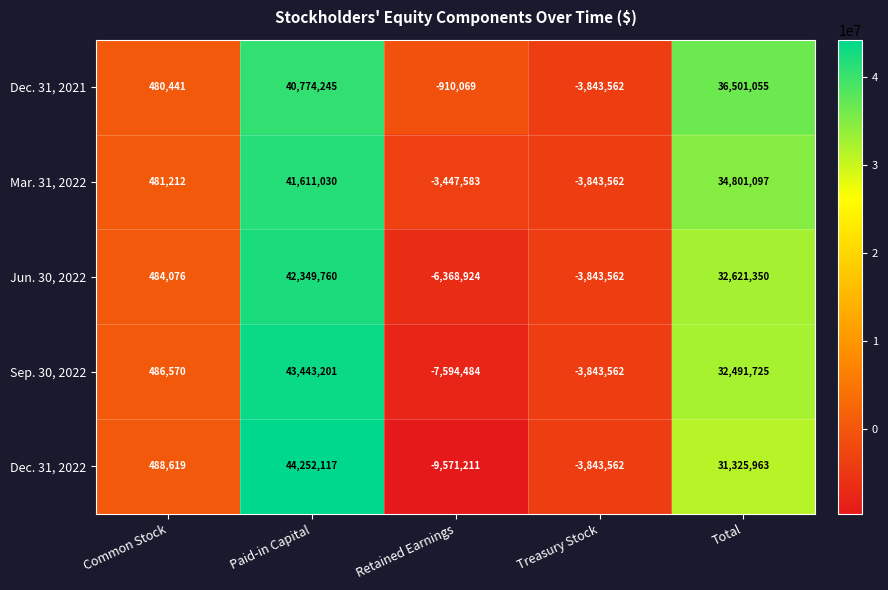

The value of Jun. 30, 2022 at Treasury Stock is -3843562. True or false?

True